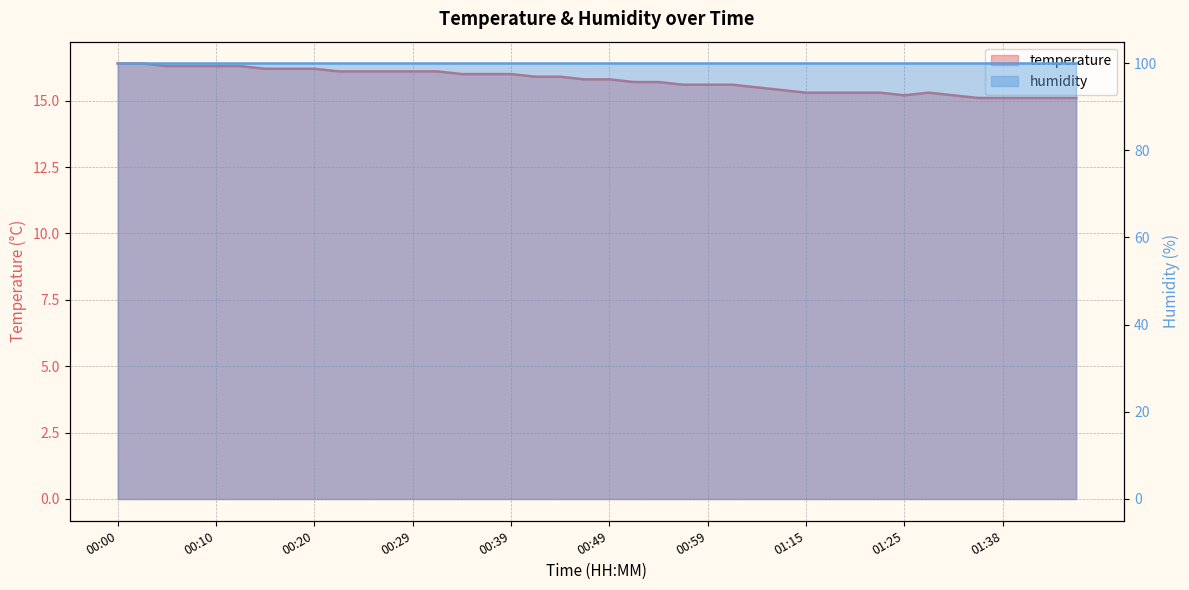

What is the maximum value shown in the chart?

16.4